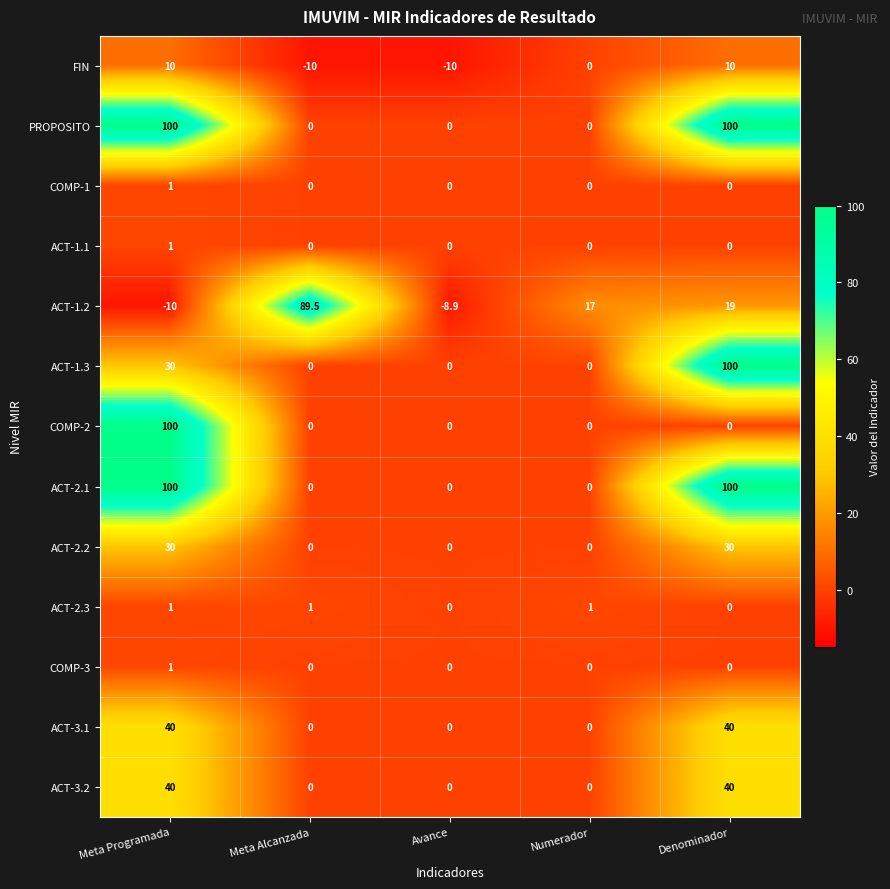

What is the spread (max minus min) of values at Numerador?

17.0